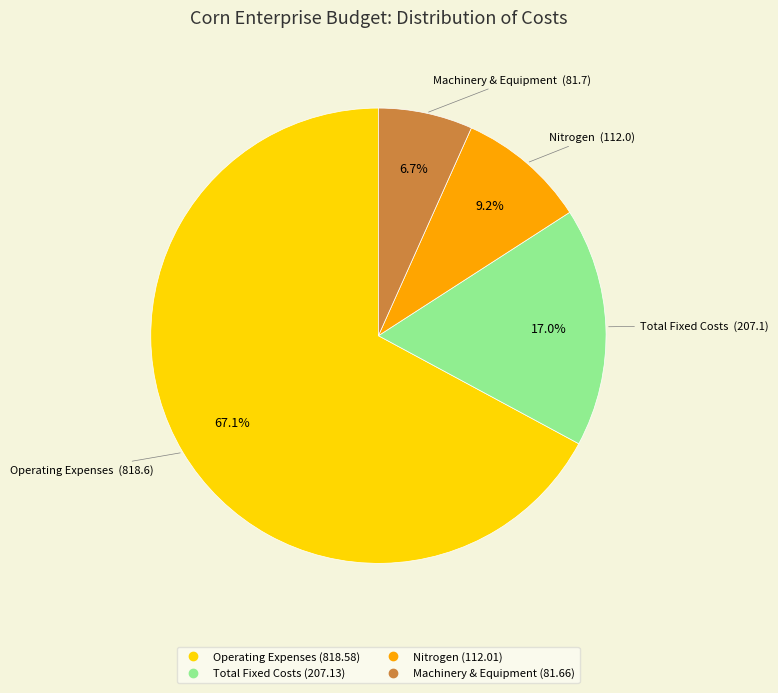

What is the ratio of the value at Nitrogen to the value at Total Fixed Costs?

0.5